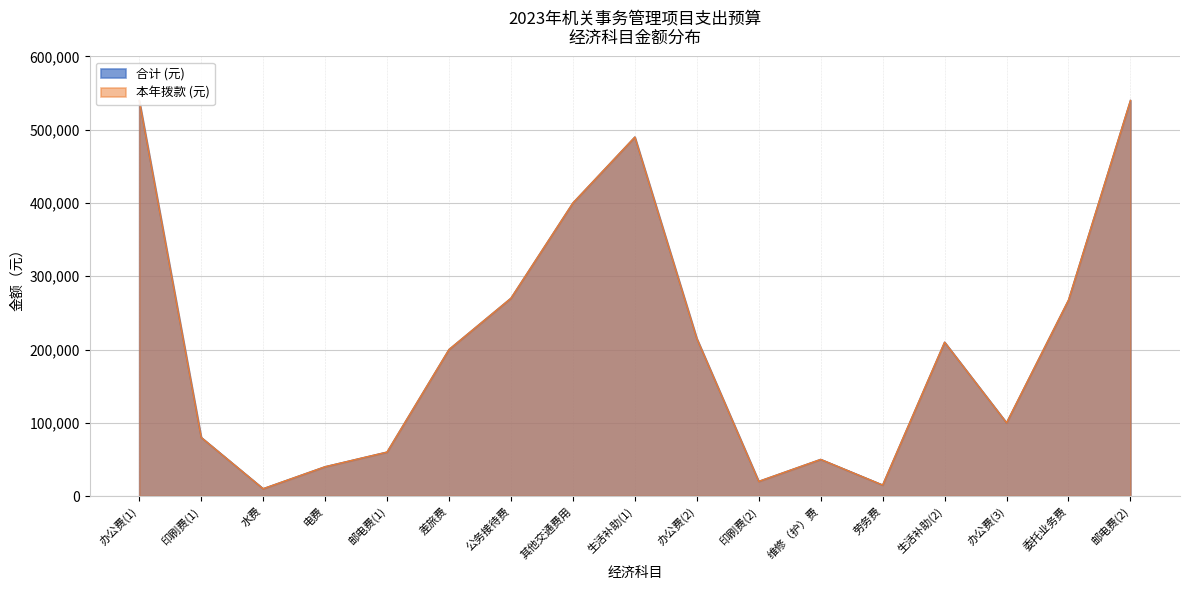

How many interior local peaks does the 合计 (元) series have?

3